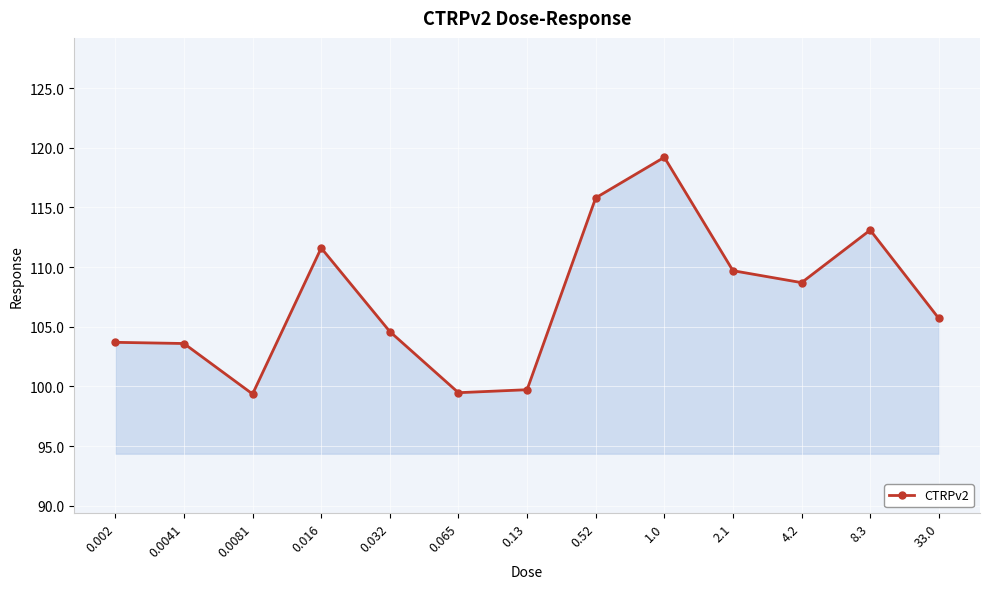

At which category does the chart reach its peak across all series?

1.0